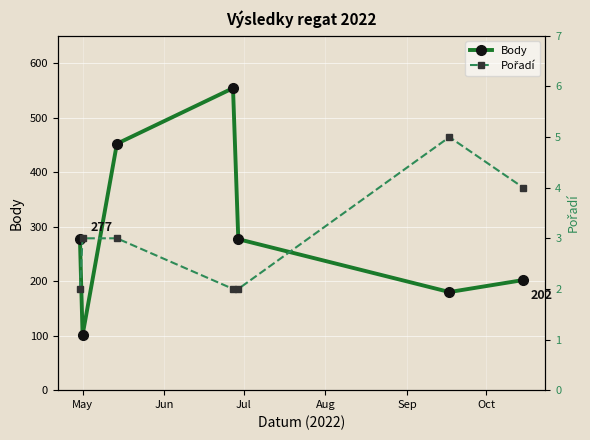

Rank the series by their average value, from lowest to highest.

Pořadí, Body